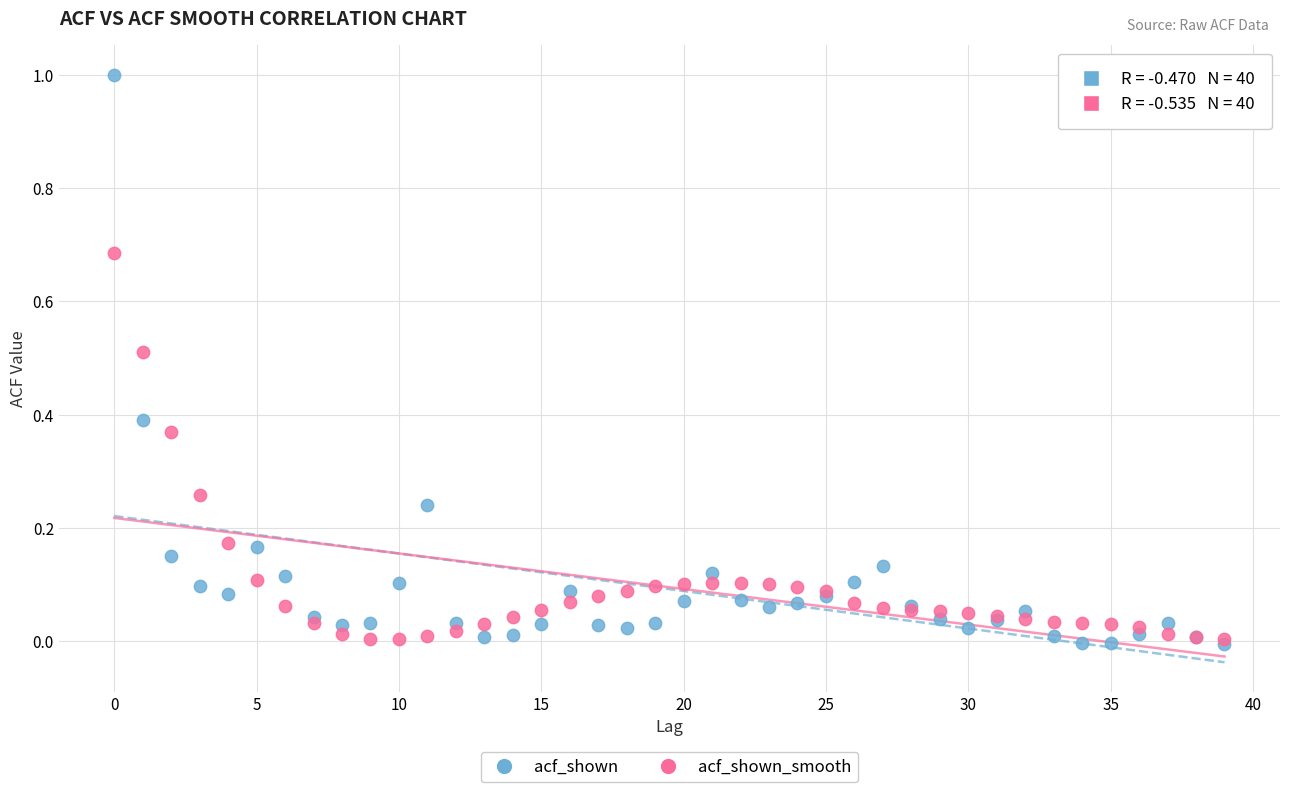

Which series has the widest spread of Y values?

acf_shown